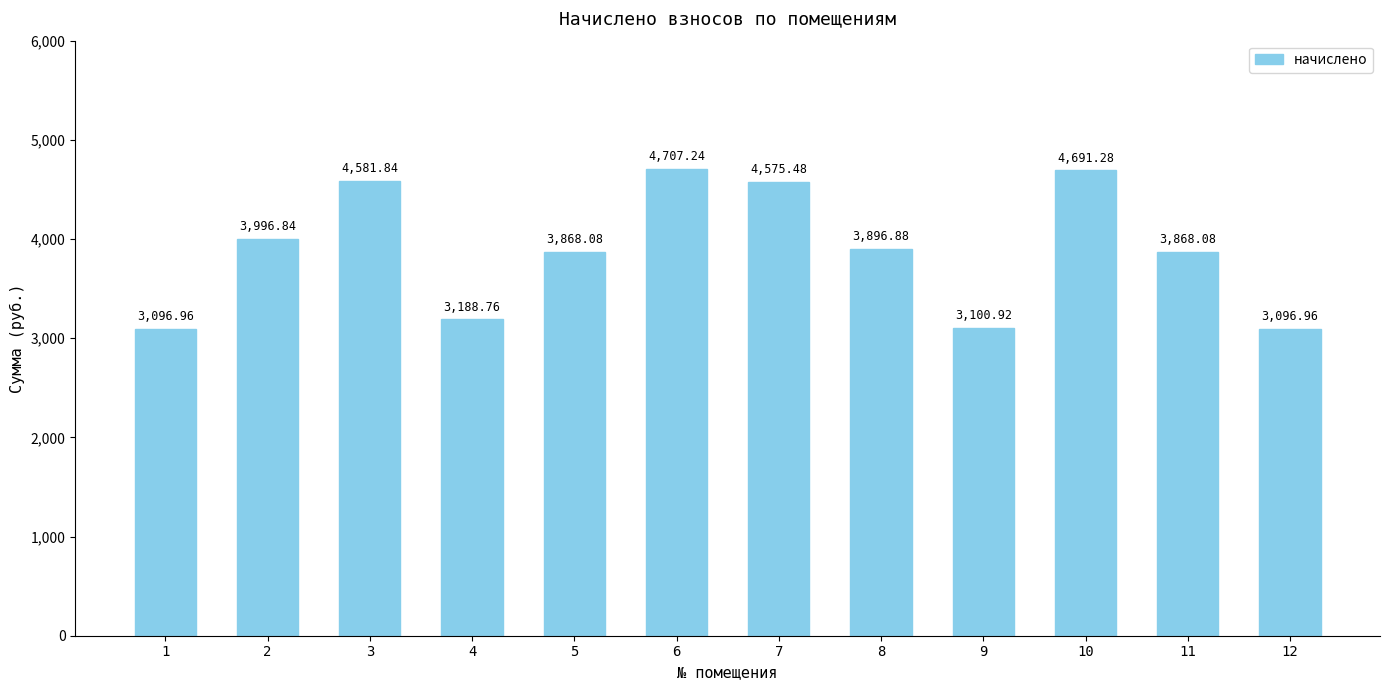

What is the sum of all values?

46669.3